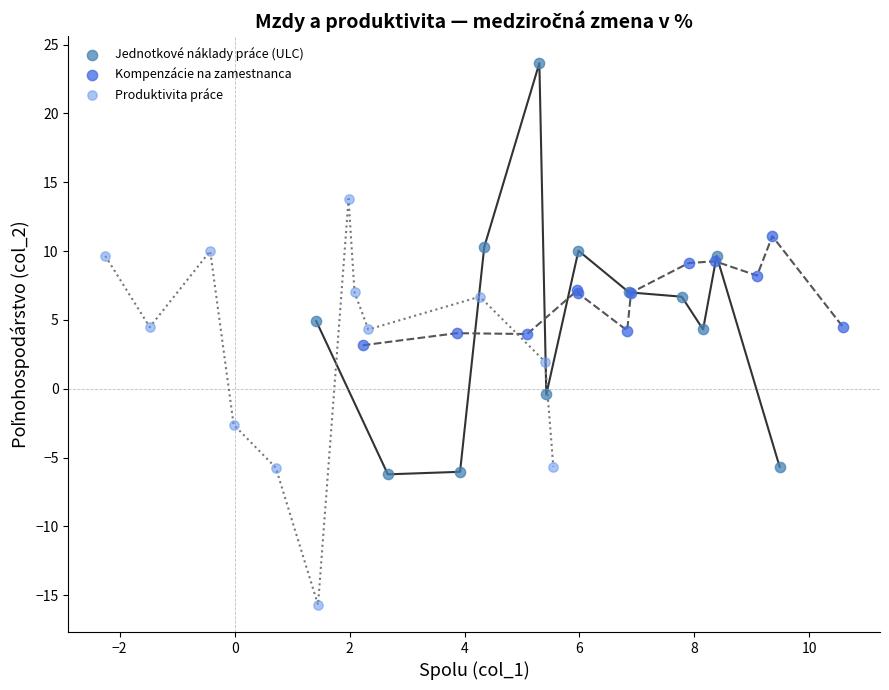

Which series contains the lowest Y value?

Produktivita práce